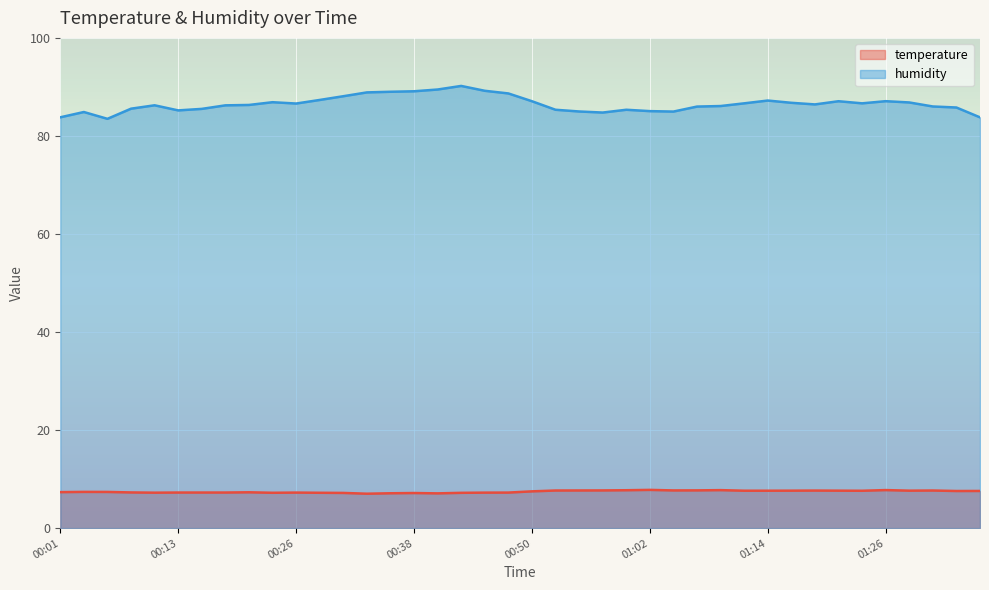

The humidity series shows 55.9 at 00:40. True or false?

False